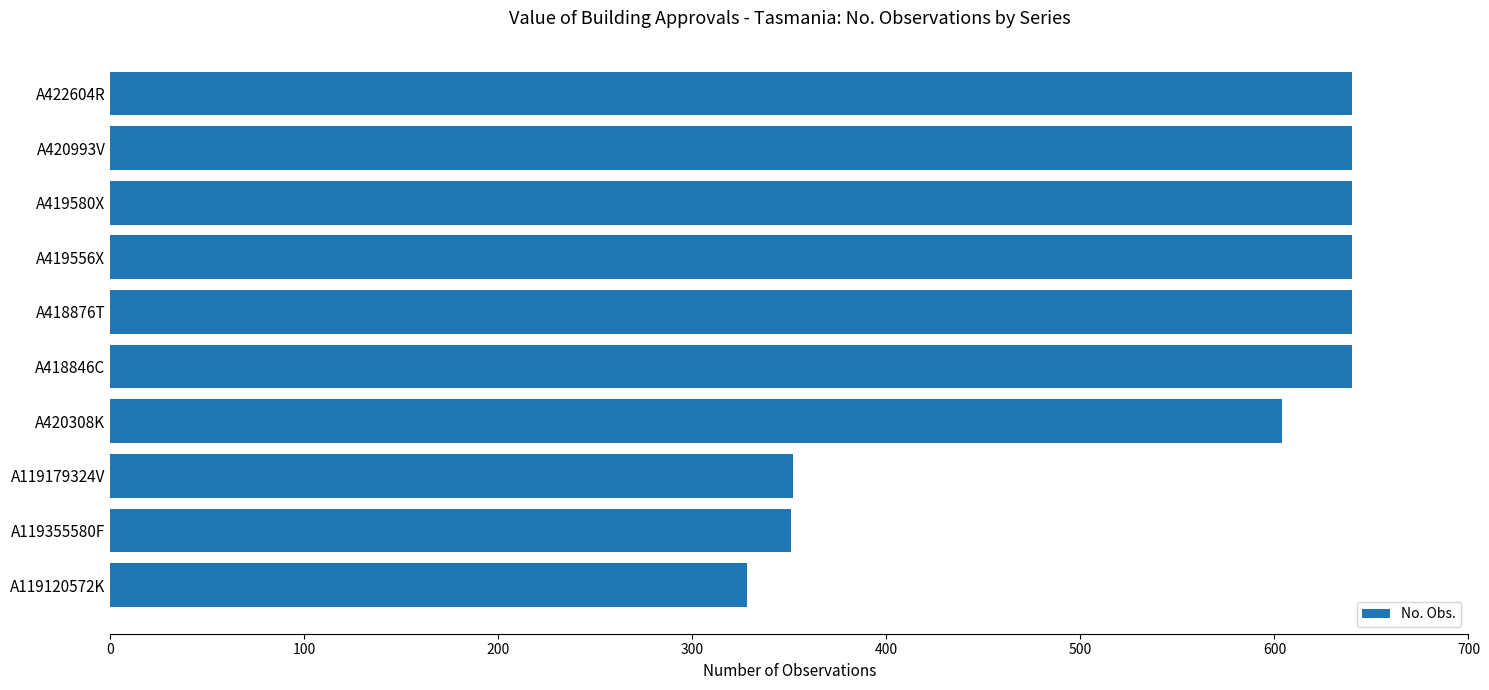

What is the ratio of the value at A420308K to the value at A418846C?

0.9